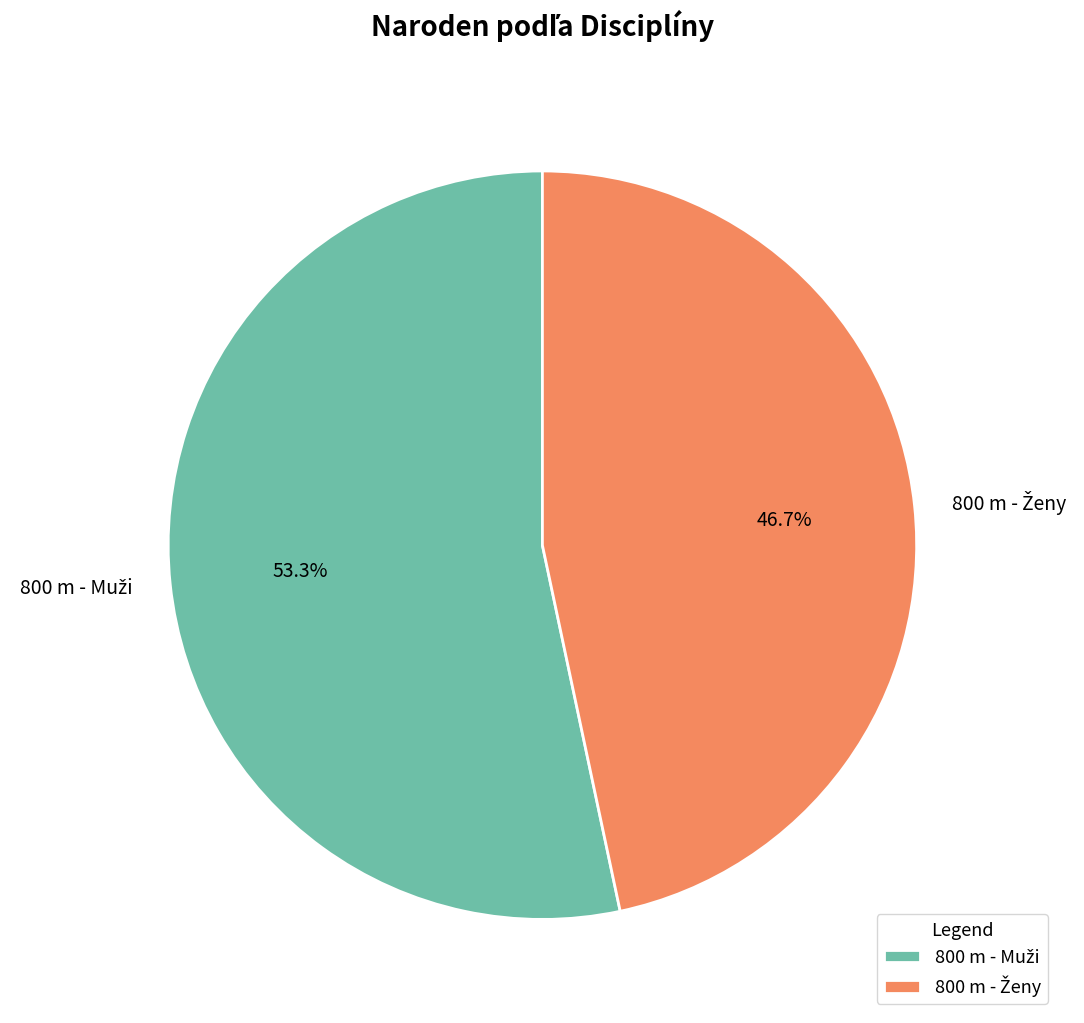

How many slices are in this pie chart?

2